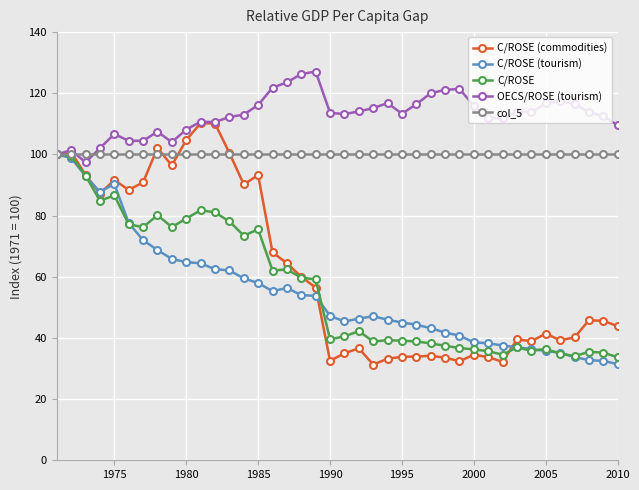

Which series has the widest spread of values?

C/ROSE (commodities)